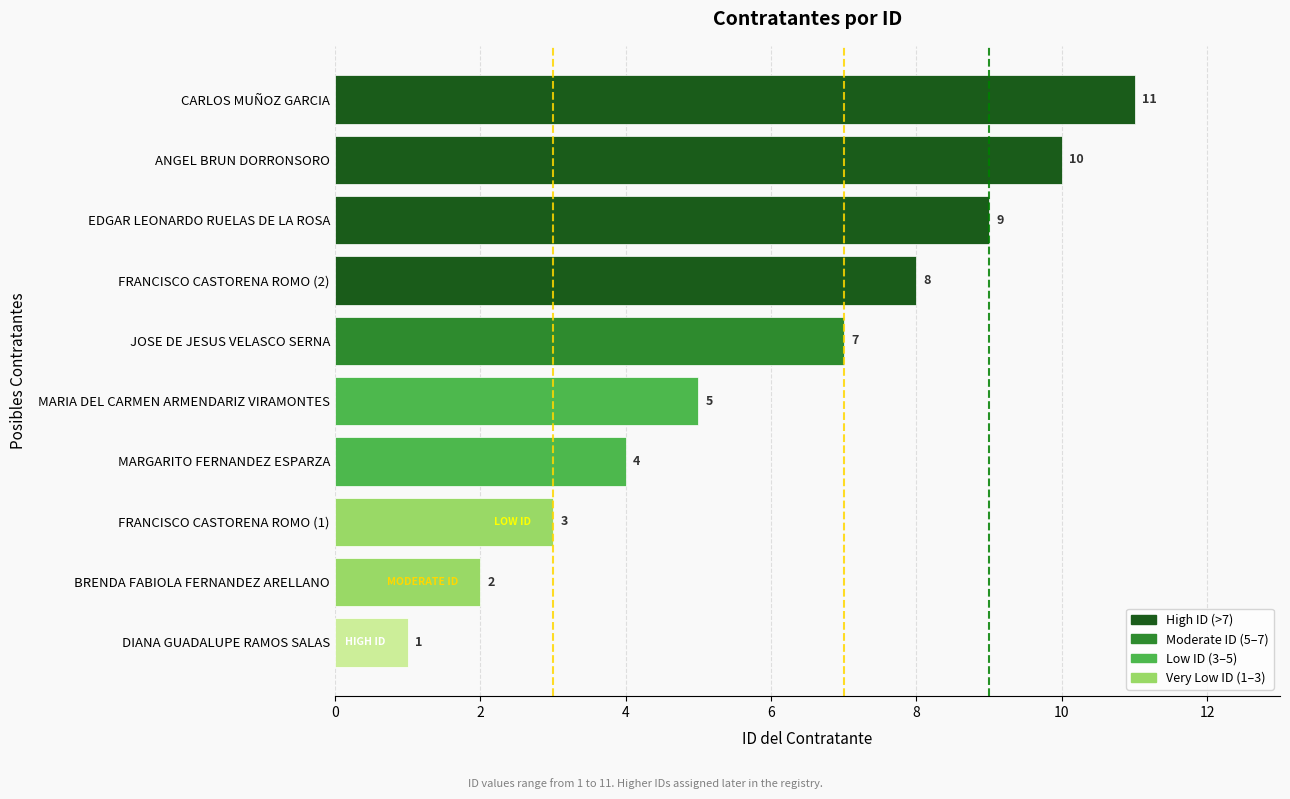

What is the maximum value shown in the chart?

11